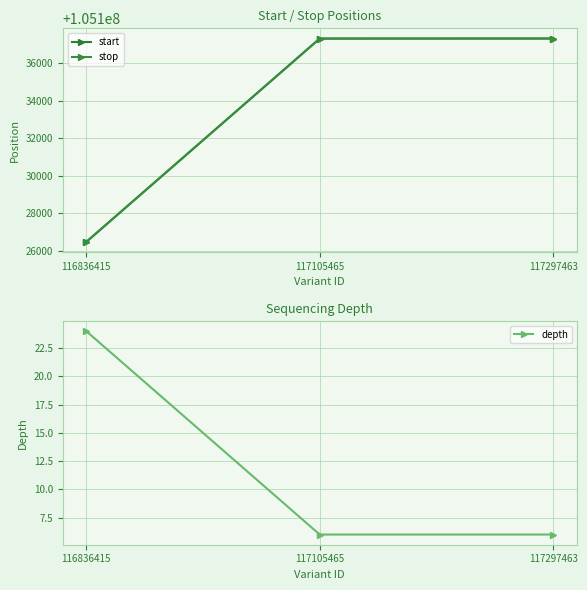

Does the chart display data point markers on the line(s)?

Yes